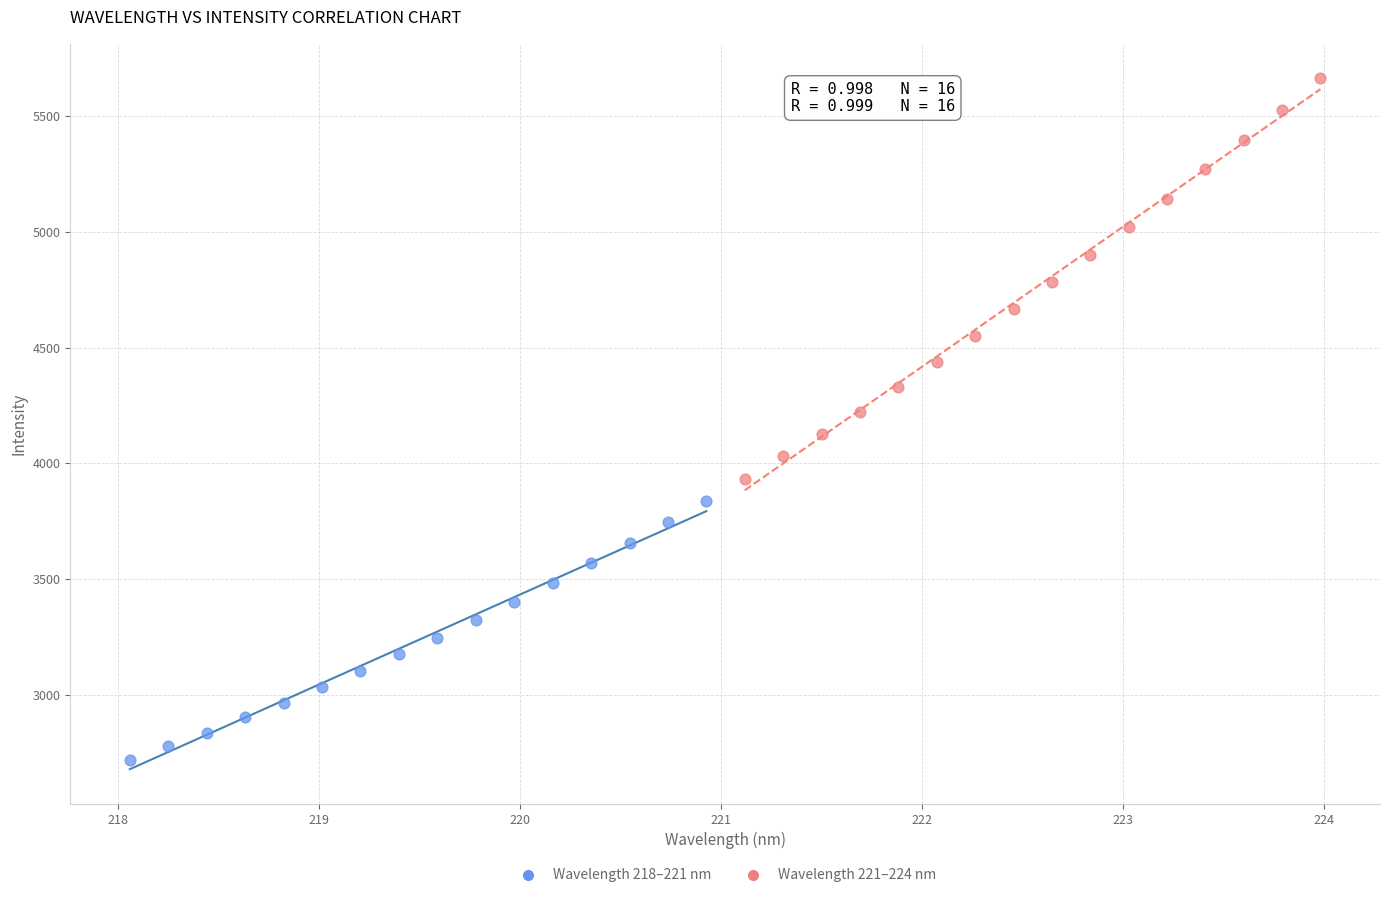

Which series reaches the minimum Y coordinate?

Wavelength 218–221 nm